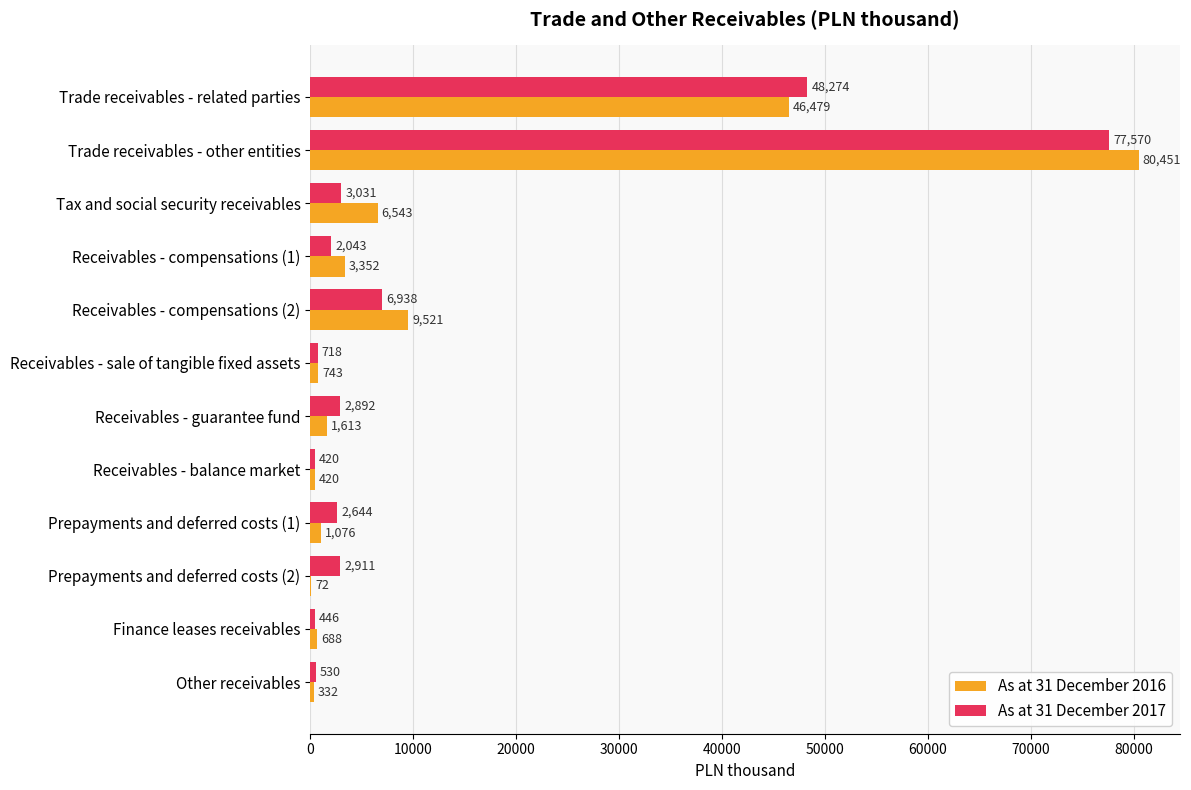

Which series has the largest range (max minus min)?

As at 31 December 2016